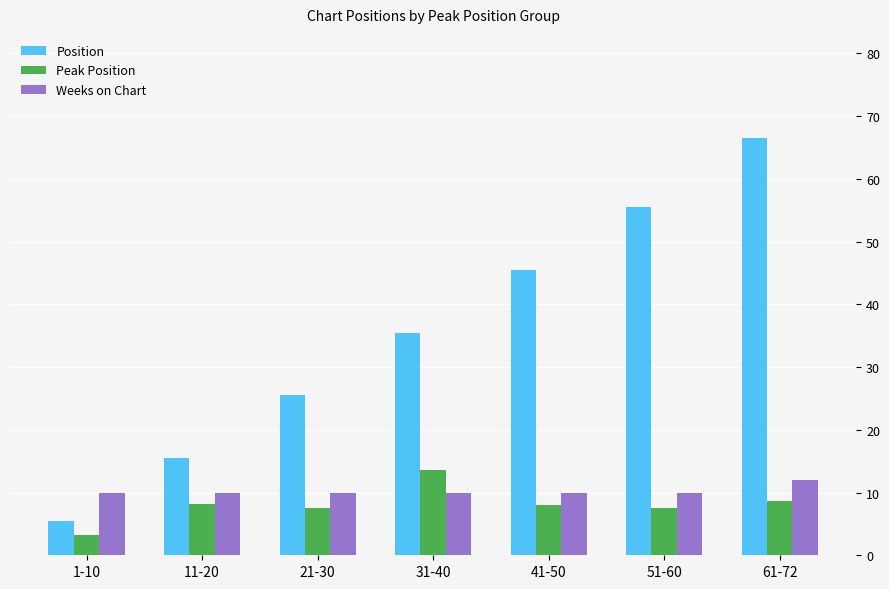

Rank the series at 1-10 from highest to lowest value.

Weeks on Chart, Position, Peak Position